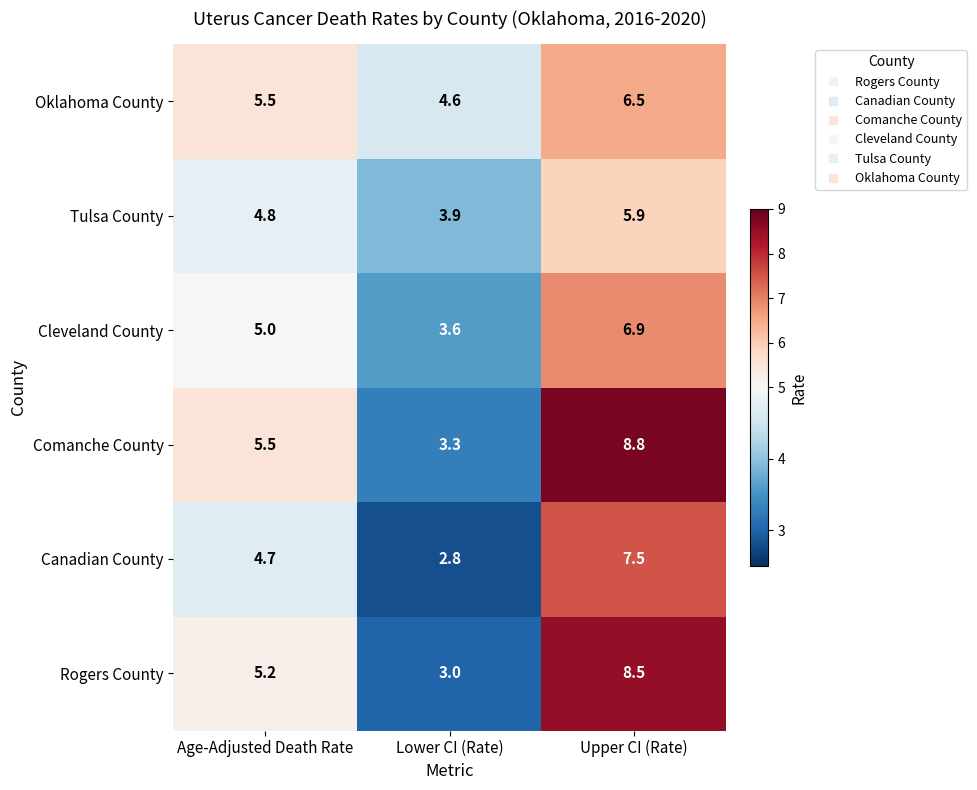

What is the sum of the Rogers County values at Lower CI (Rate) and Age-Adjusted Death Rate?

8.2